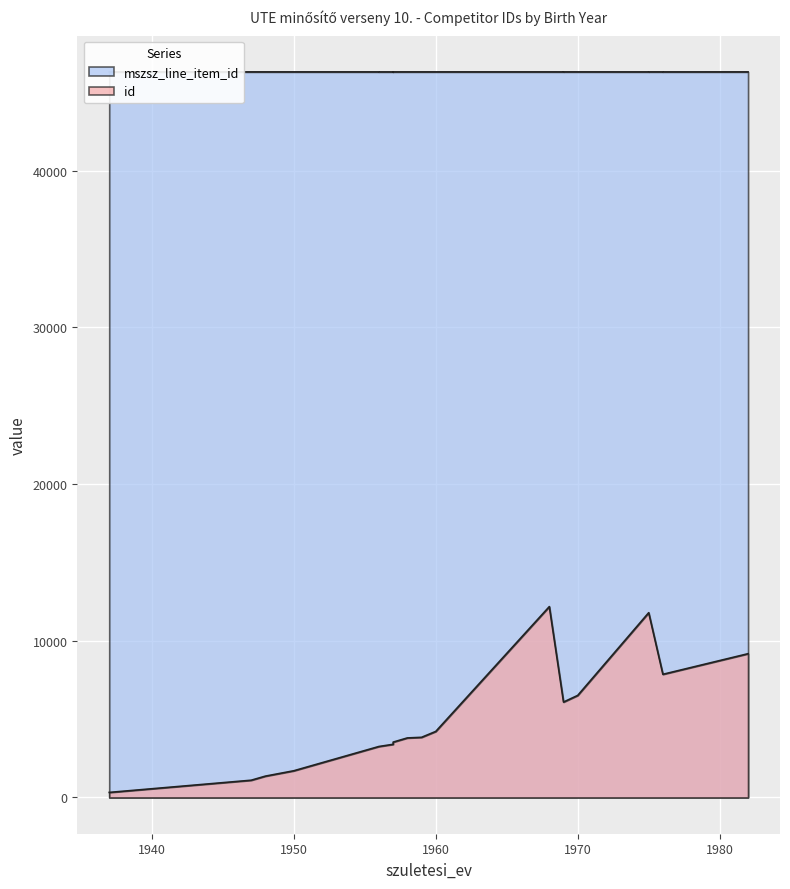

At 1956, list the series in order from smallest to largest.

id, mszsz_line_item_id